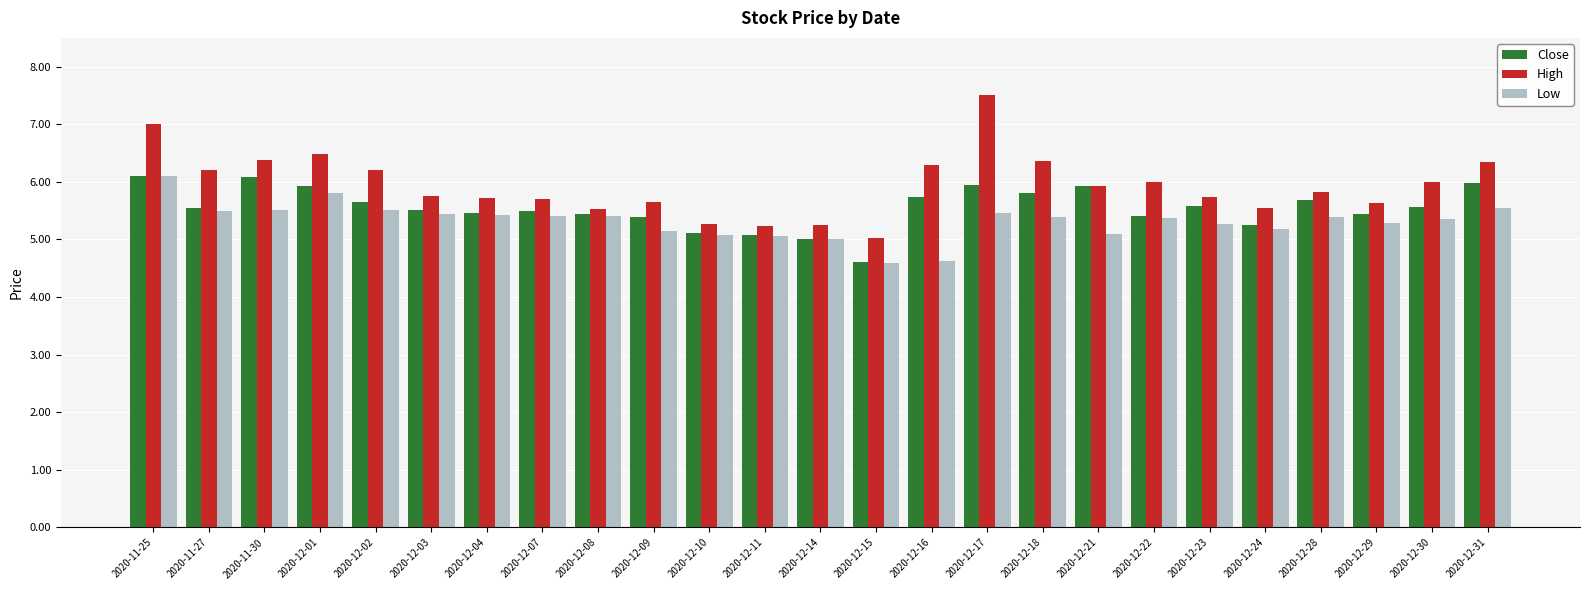

What is the sum of the Low values at 2020-12-10 and 2020-12-22?

10.5